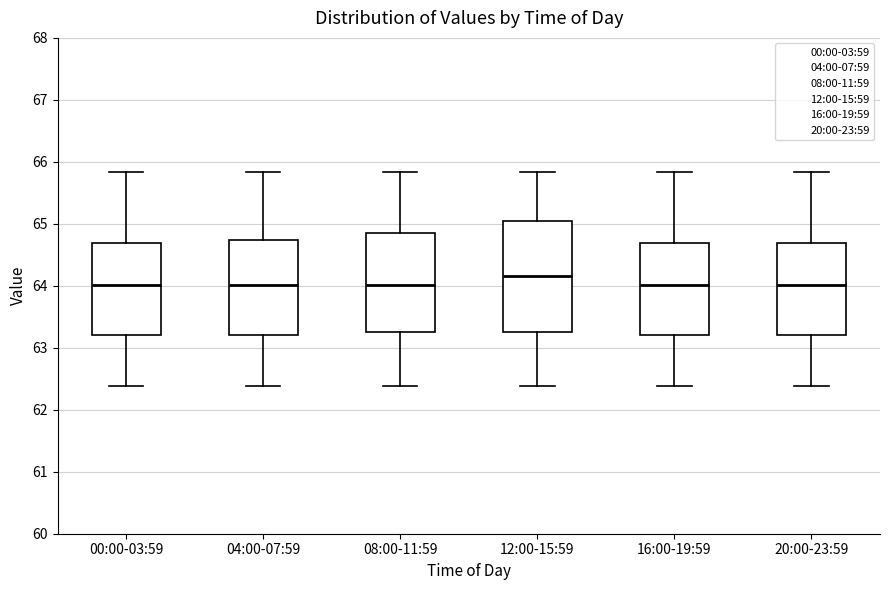

Where does the lower whisker of the box for 12:00-15:59 end on the y-axis? The values are not printed on the chart, so give them approximately, as read against the axis.

62.4